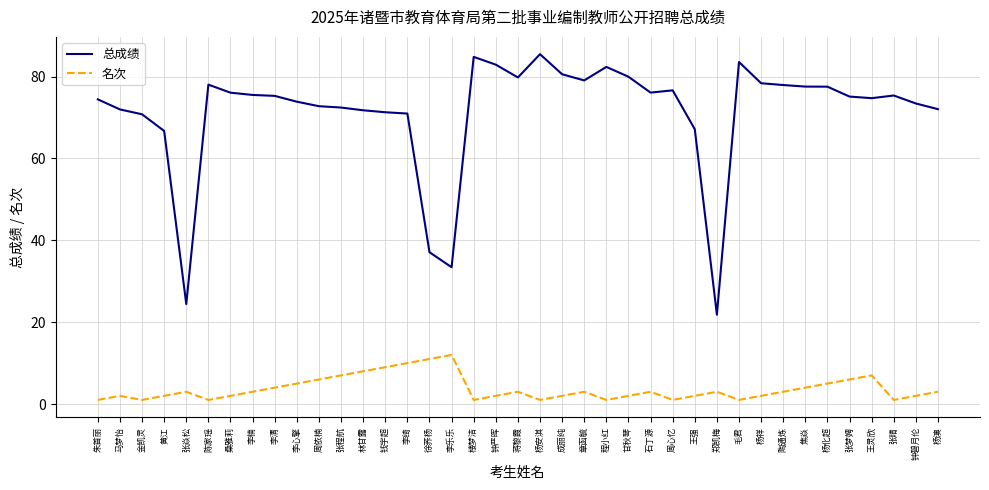

At how many categories does at least one series exceed 61?

35